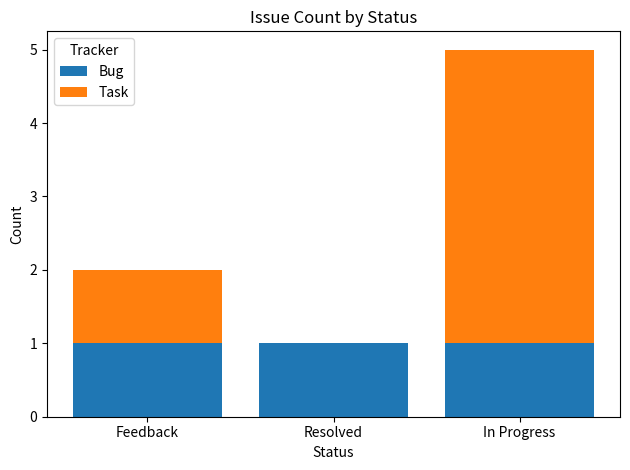

What is the sum of all Bug values?

3